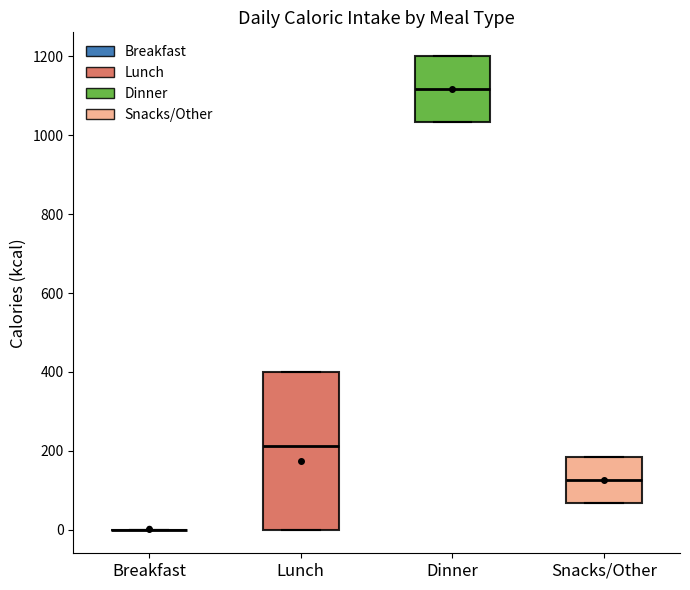

Reading left to right, read every box against the y-axis: the position of its median line, the range the box covers, and the ends of its whiskers. The values are not printed on the chart, so give them approximately, as read against the axis.

Breakfast: box collapsed to a line at 0, whiskers 0 to 0
Lunch: median 220, box 0 to 400, whiskers 0 to 400
Dinner: median 1120, box 1040 to 1200, whiskers 1040 to 1200
Snacks/Other: median 120, box 60 to 180, whiskers 60 to 180